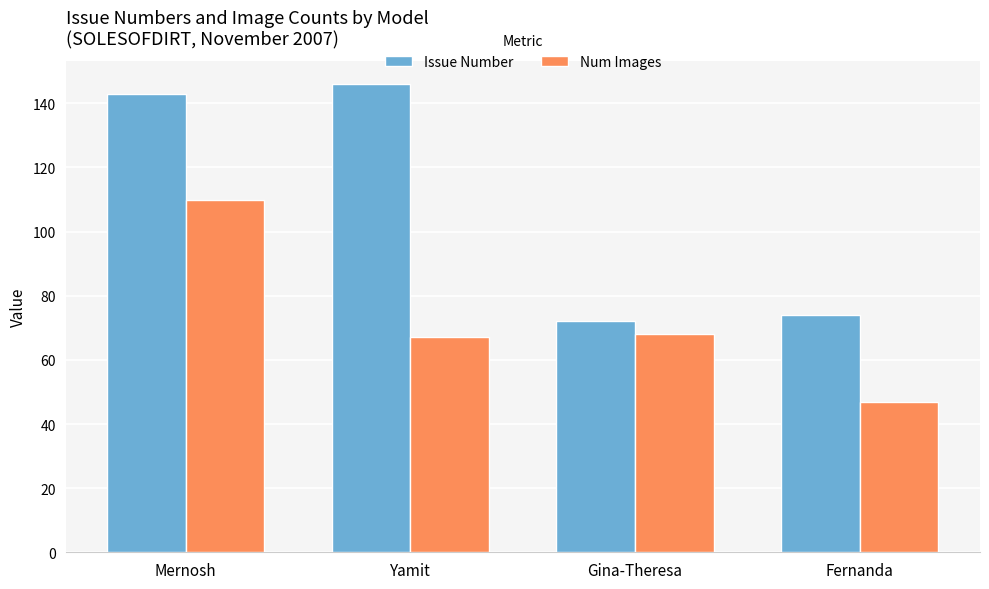

True or false: Num Images has a value of 47 at Fernanda.

True